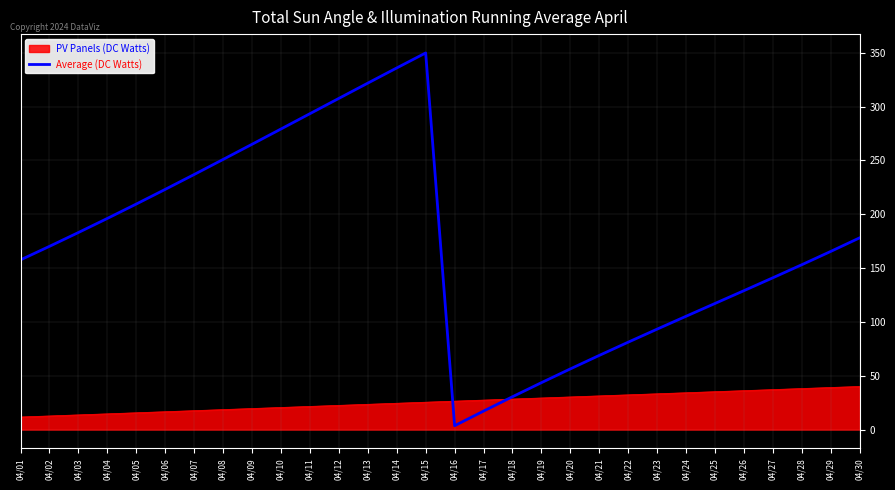

The value of Average (DC Watts) at 04/26 is 129.1. True or false?

True